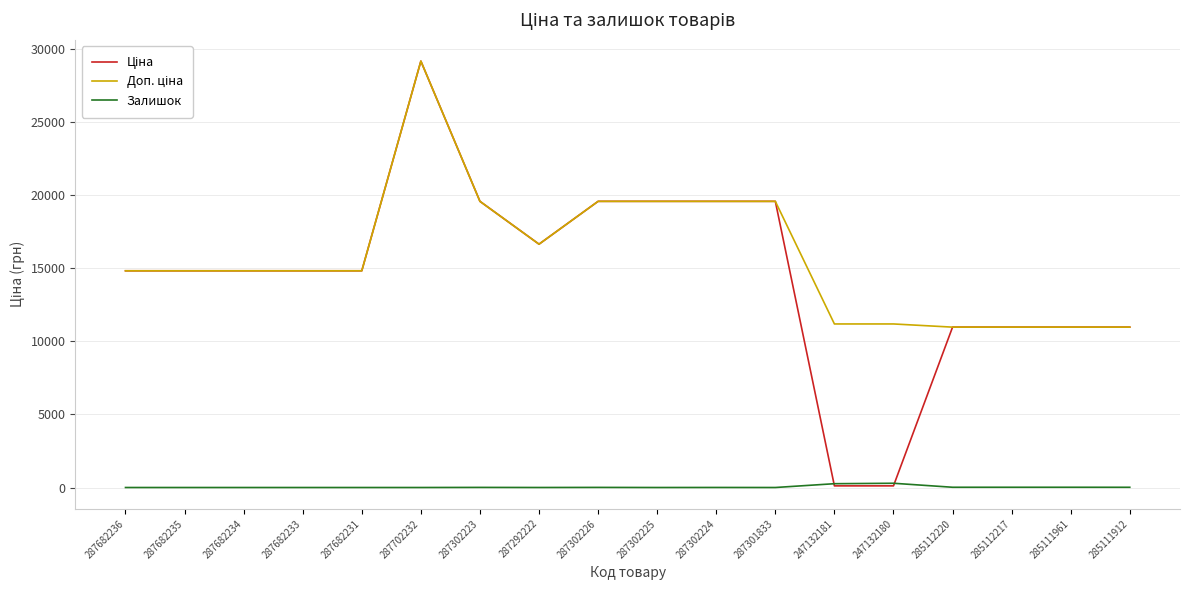

What is the value of the Залишок point at the 18th from the left?

15.0